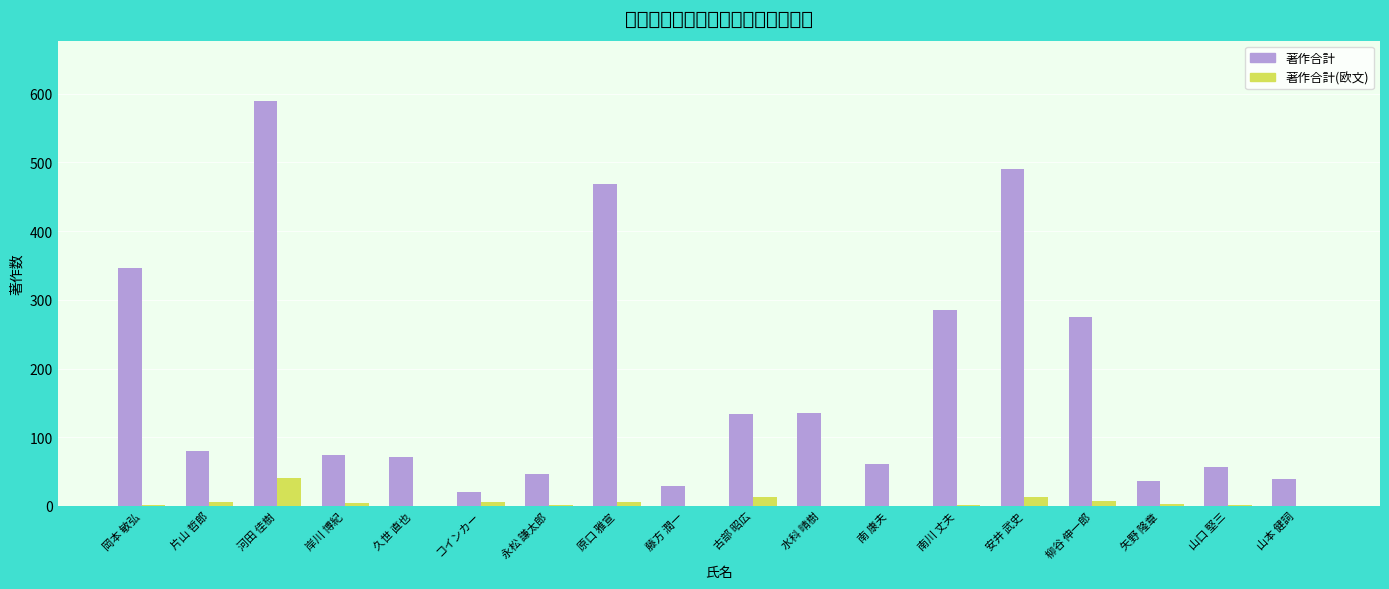

List the series in order of their overall mean, lowest first.

著作合計(欧文), 著作合計